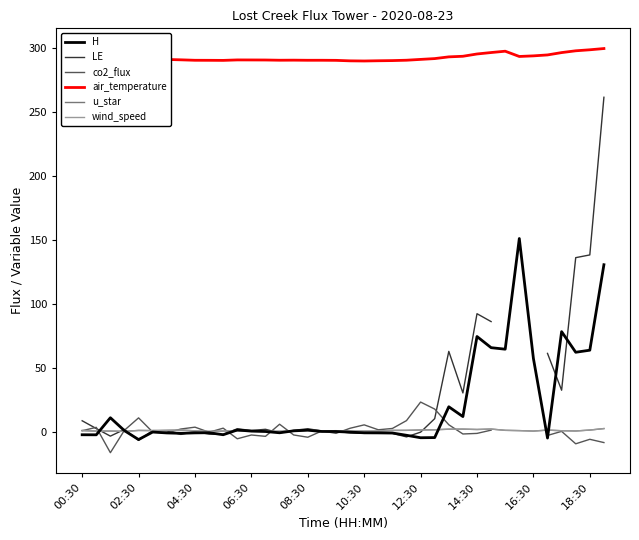

What is the sum of all air_temperature values?

11104.5